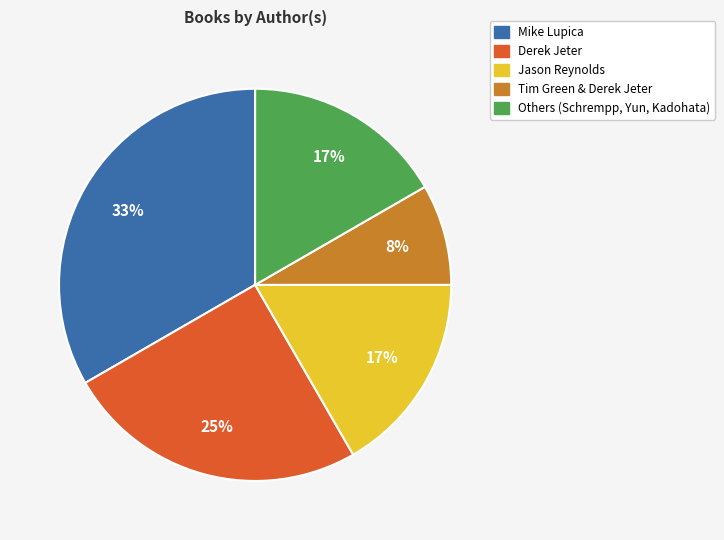

What is the largest slice in the pie chart?

Mike Lupica